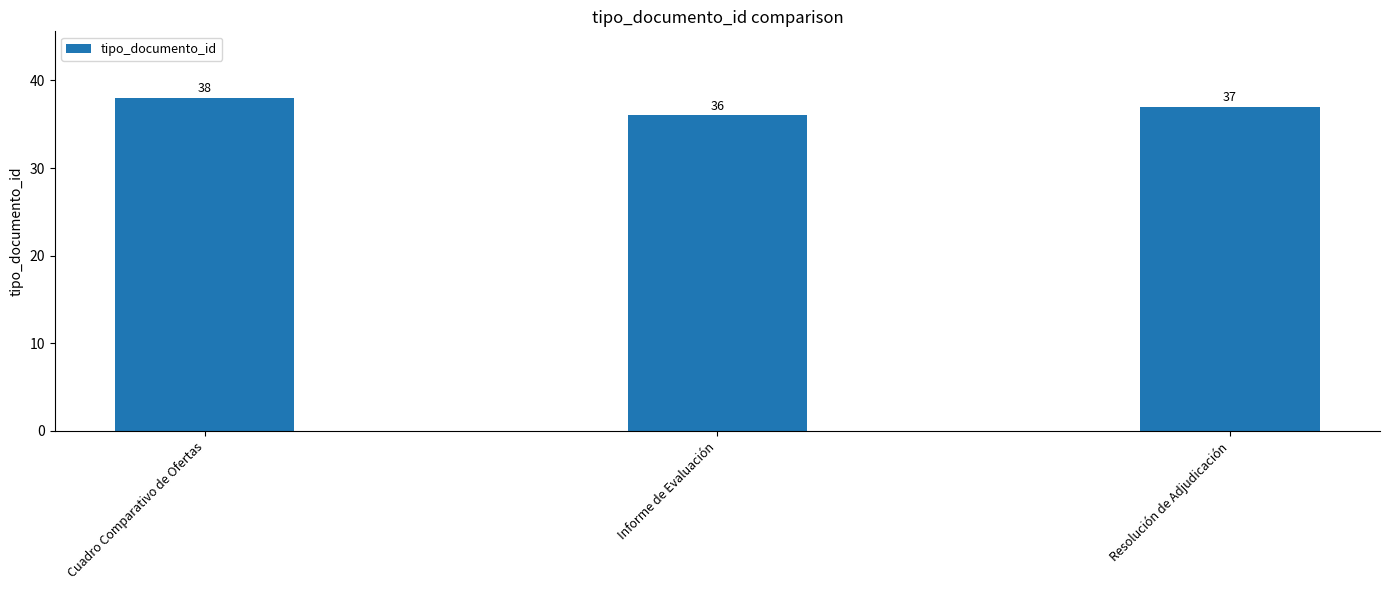

At which label is the value closest to 37?

Resolución de Adjudicación